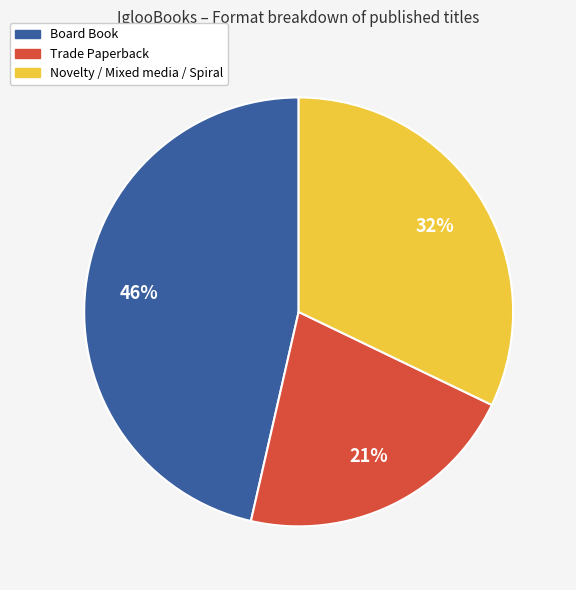

Is there a majority slice in this chart?

No